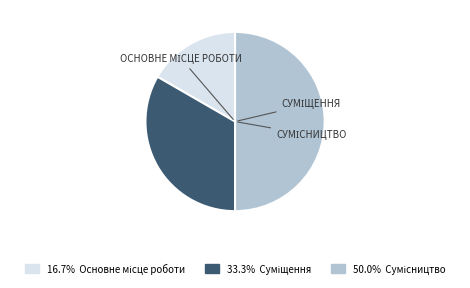

To the nearest percent, what is the average slice percentage?

33%